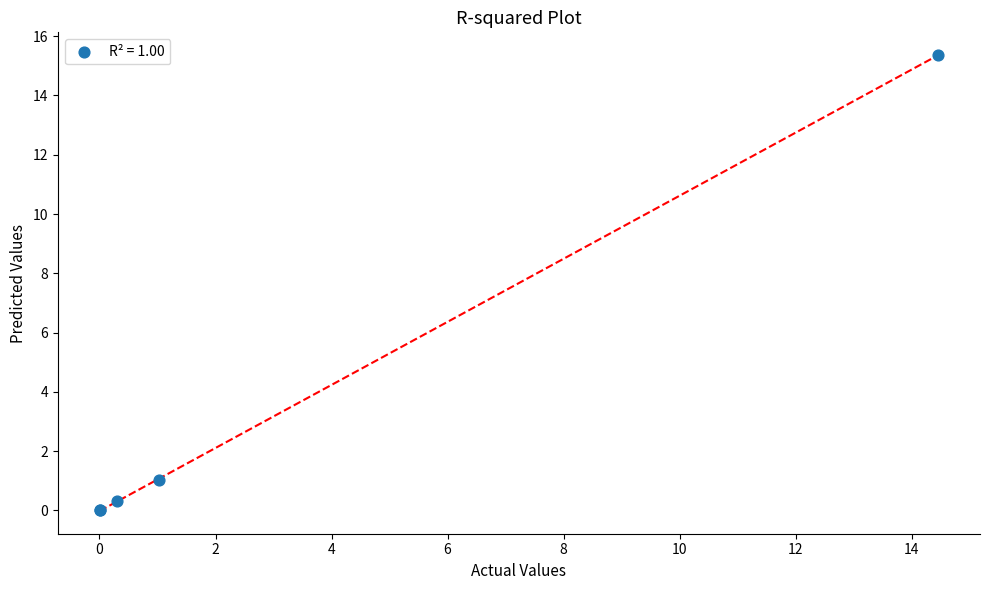

What Y value in the scatter plot is closest to 7?

1.0